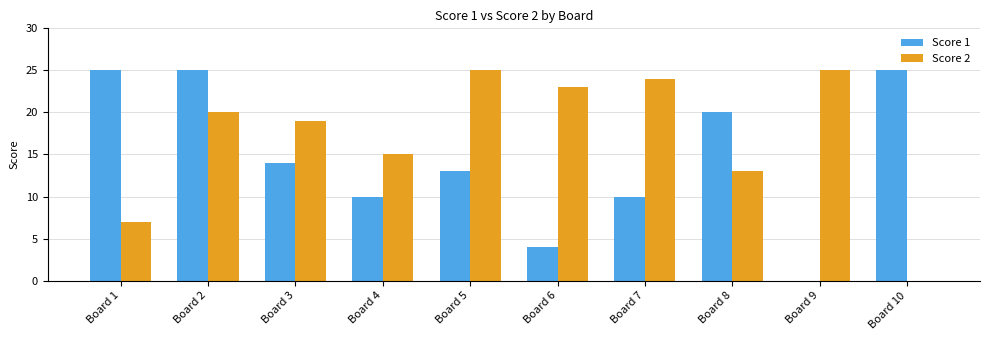

Between Board 7 and Board 10, which series saw the biggest shift?

Score 2